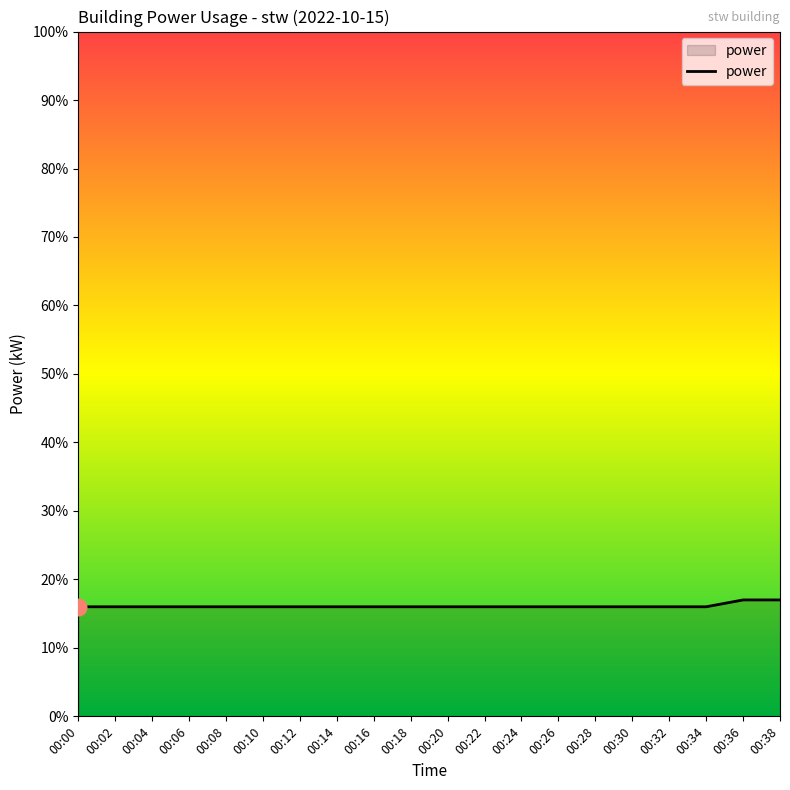

The value at 00:34 is 24. True or false?

False